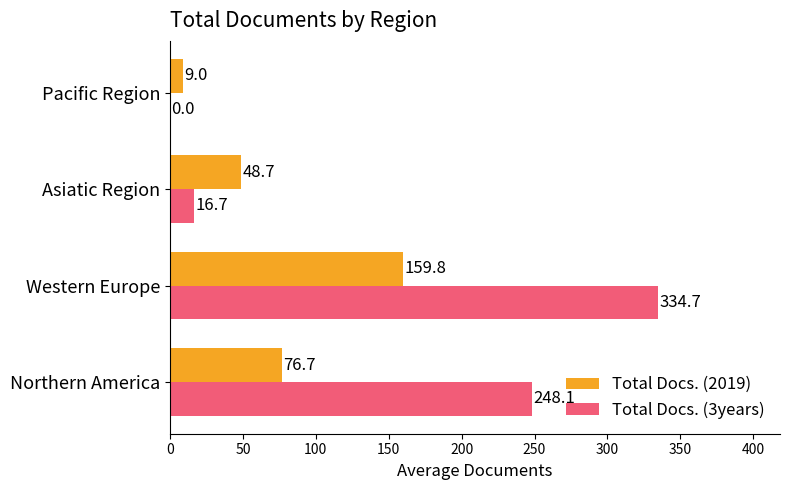

Which series changed the most between Northern America and Asiatic Region?

Total Docs. (3years)